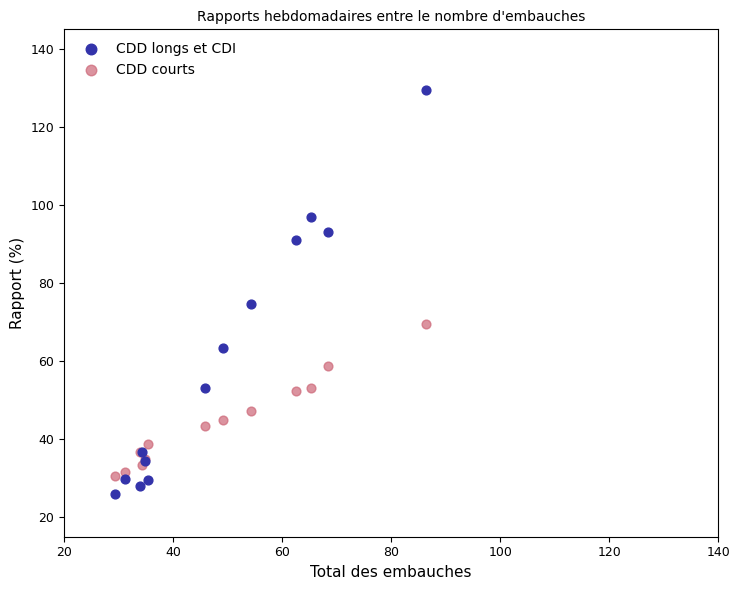

Which series reaches the maximum Y coordinate?

CDD longs et CDI